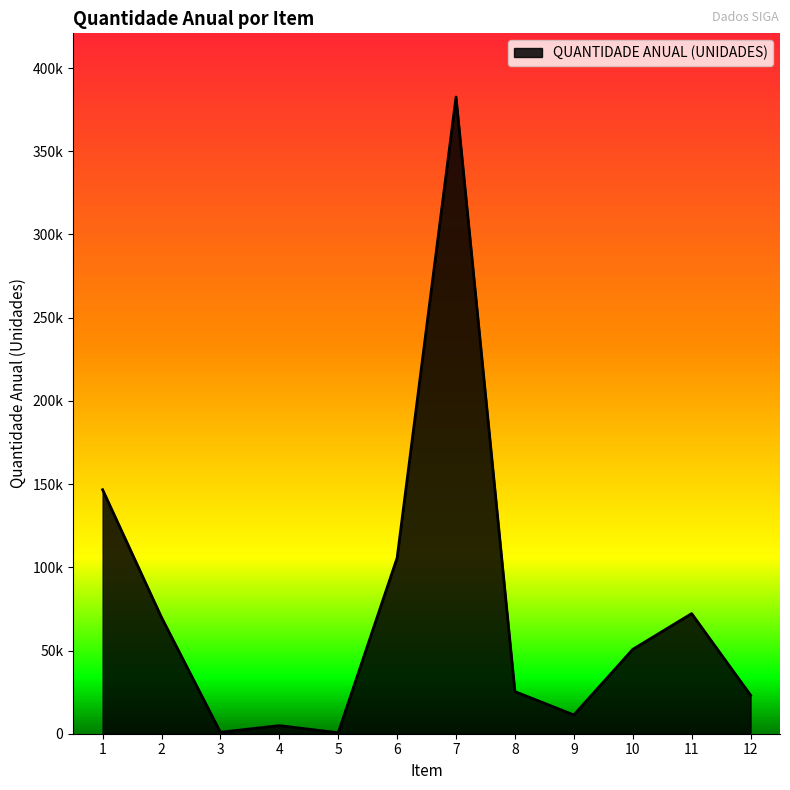

Reading left to right, list all the values displayed in this chart.

146630	69900	860	4860	580	105630	382620	25320	11280	50670	72180	23160